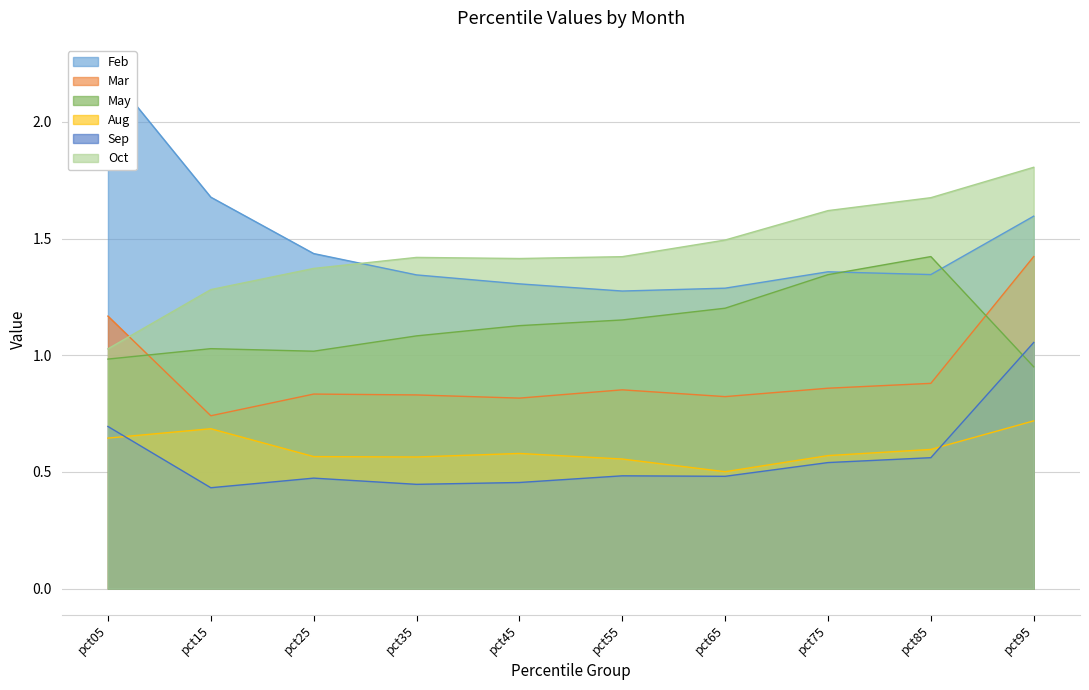

Is it true that Feb equals 1.3 at pct45?

True